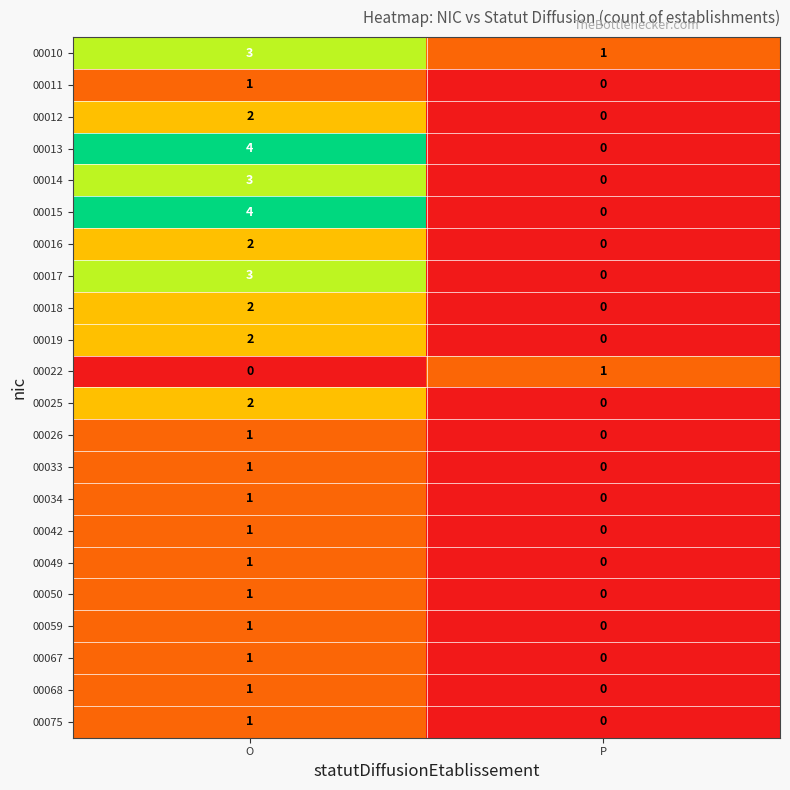

What is the maximum value shown in the chart?

4